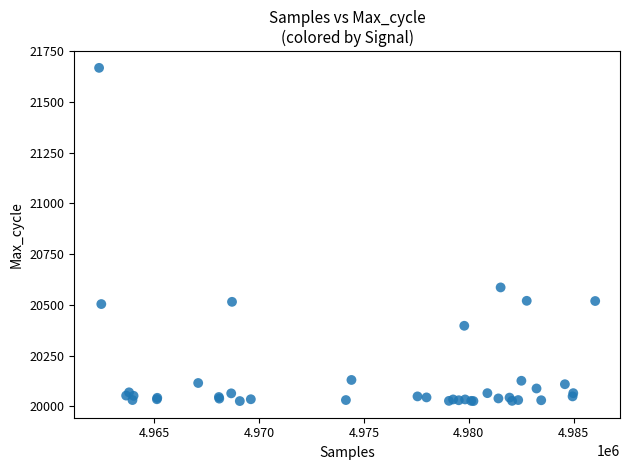

What Y value in the scatter plot is closest to 20847?

20586